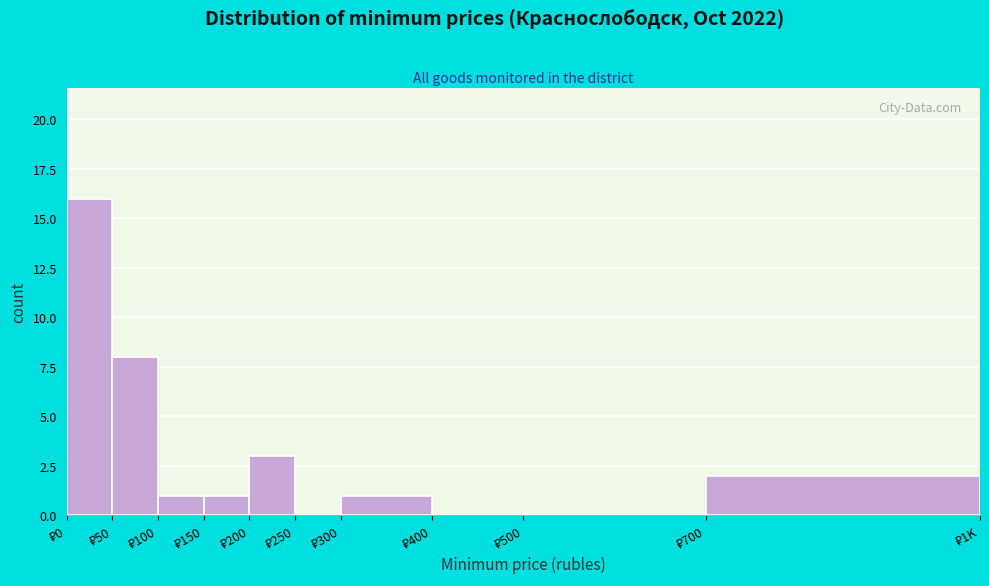

What is the greatest value displayed?

16